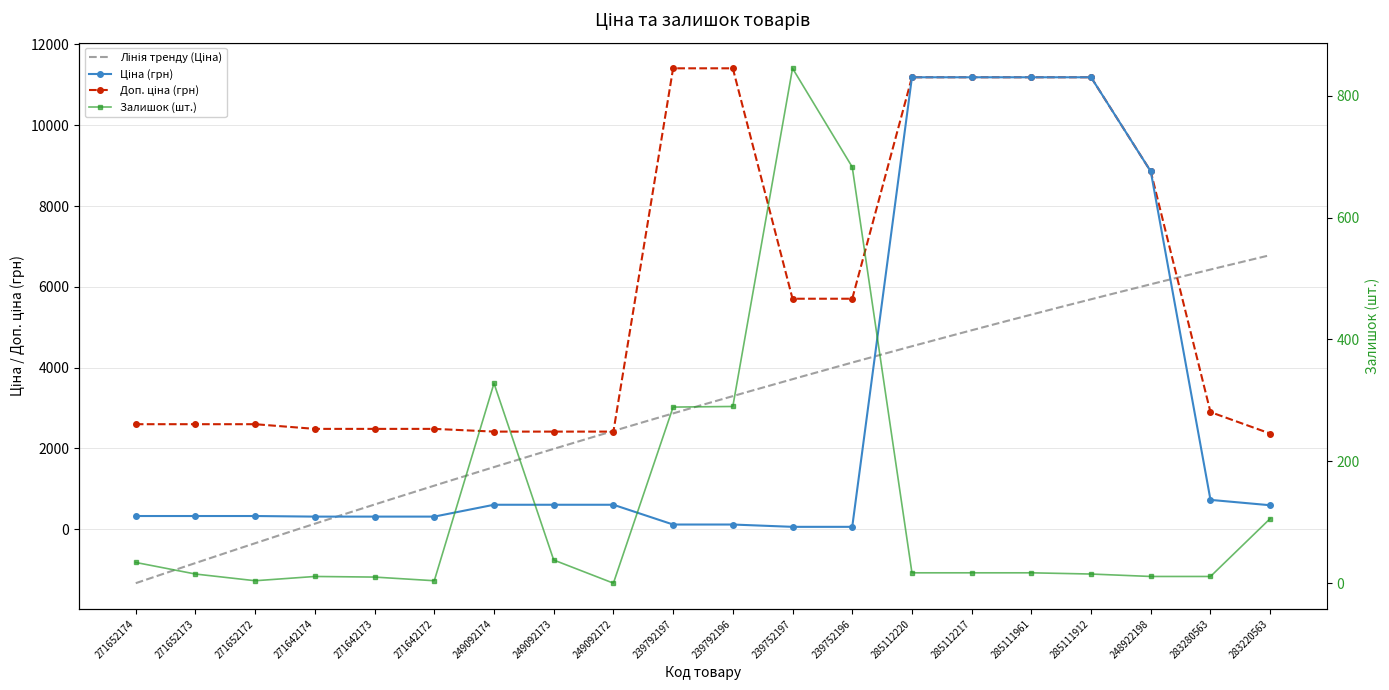

True or false: Ціна and Доп. ціна intersect in this chart.

False